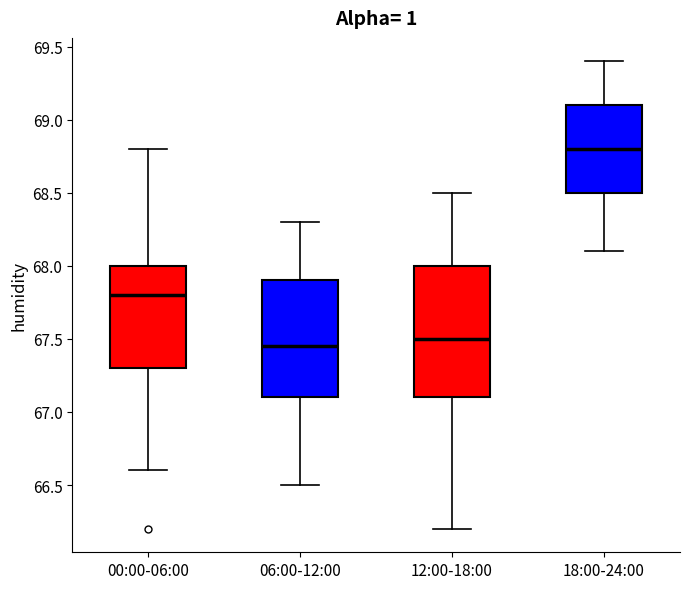

Which box's median line is the highest?

18:00-24:00